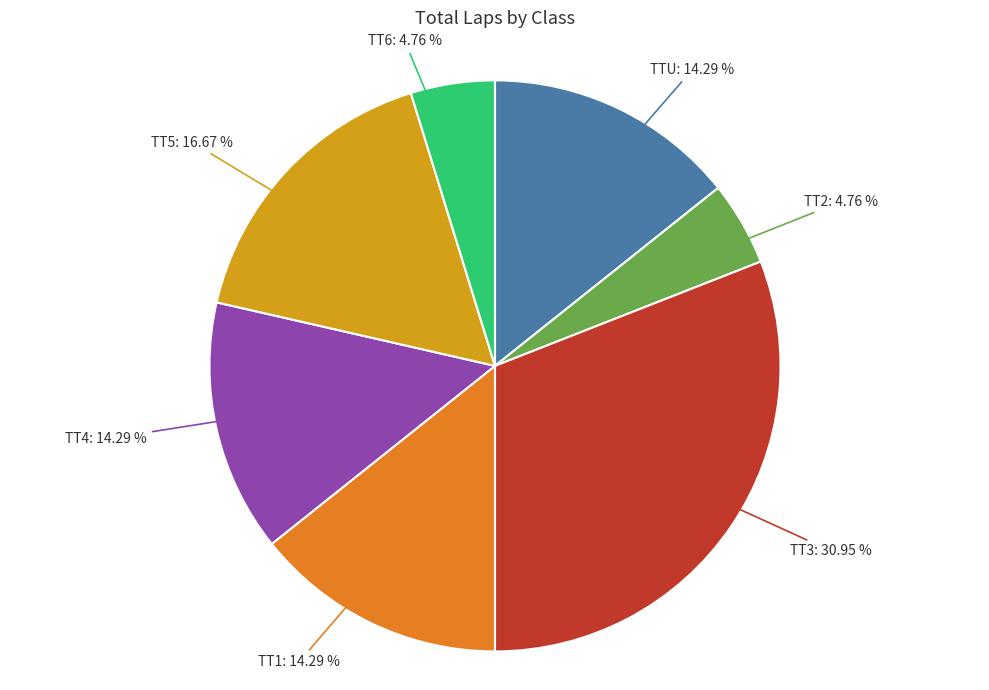

Is there any slice that represents more than half of the pie?

No